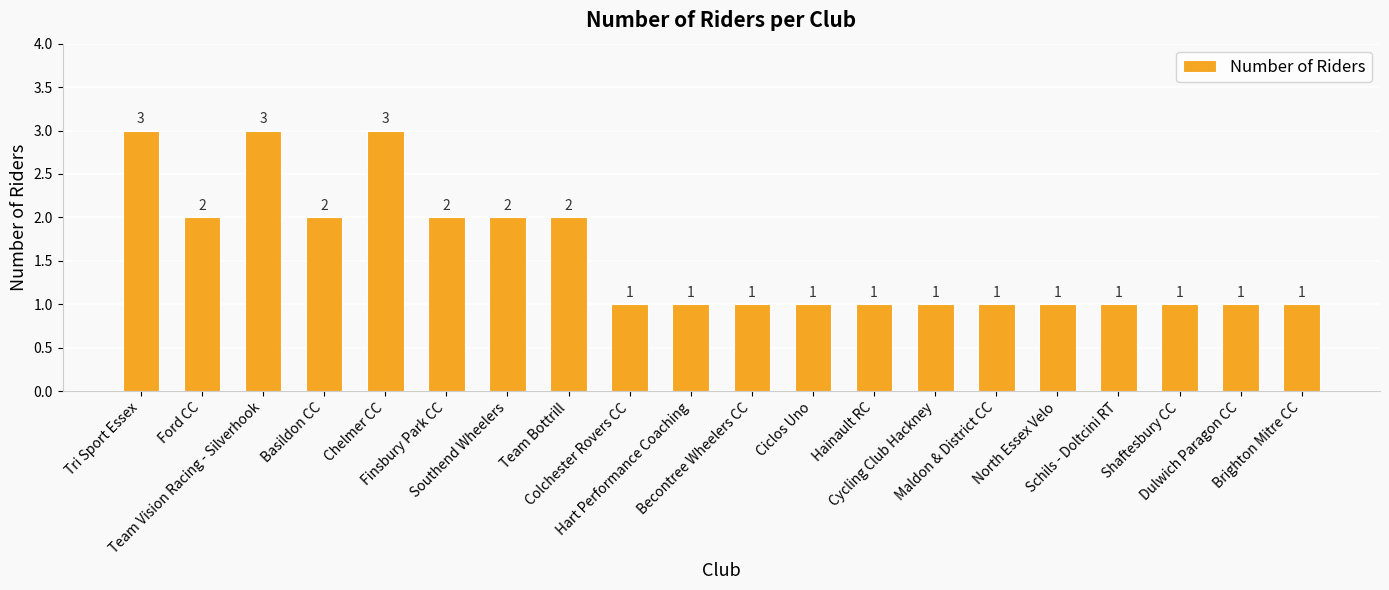

Reading left to right, what are all the values shown in this chart?

3	2	3	2	3	2	2	2	1	1	1	1	1	1	1	1	1	1	1	1